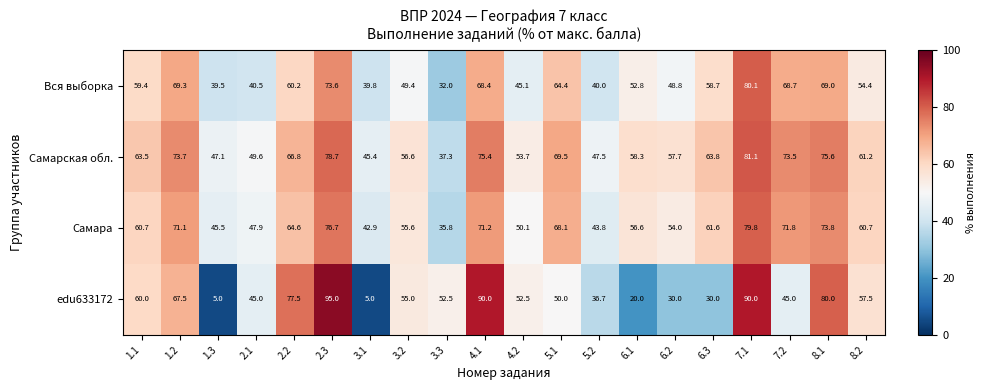

Is the value of Самара at 3.1 greater than the value of edu633172 at 6.3?

Yes